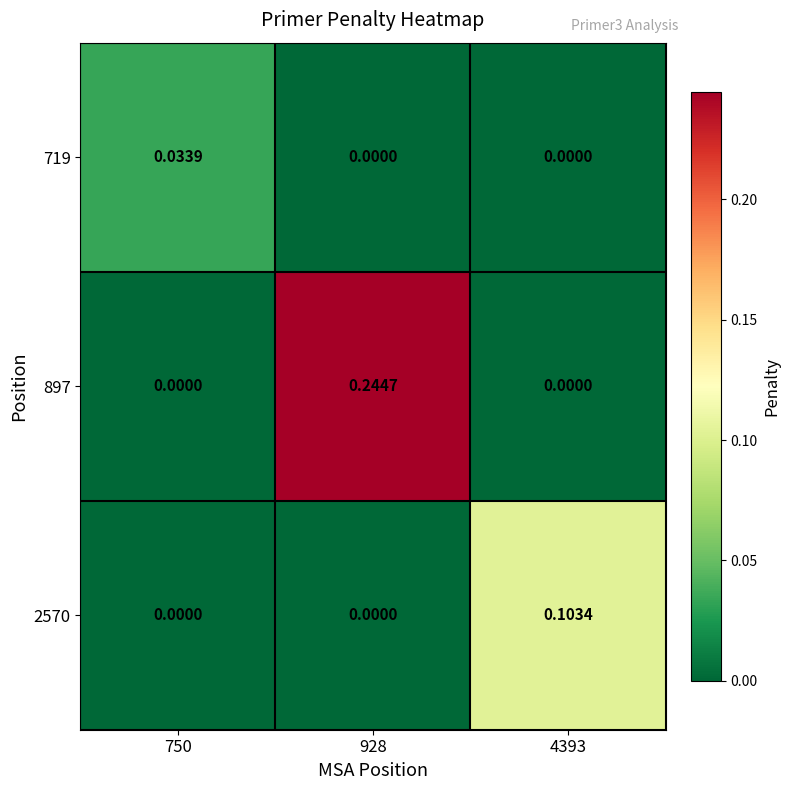

Is the value of 719 at 750 greater than the value of 2570 at 4393?

No